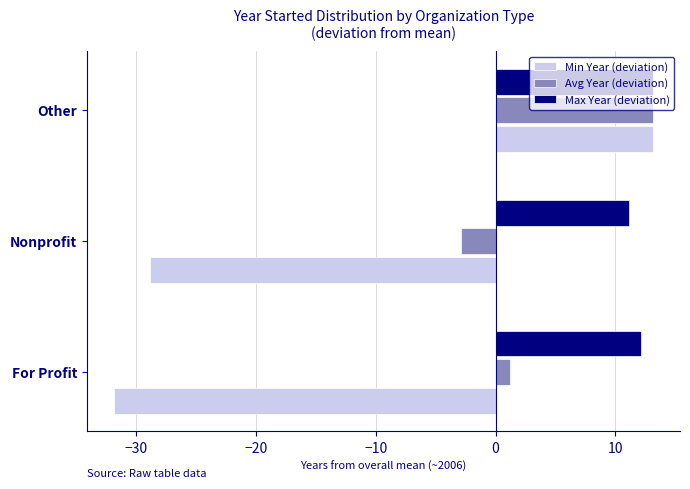

The Min Year (deviation) series shows -31.9 at For Profit. True or false?

True